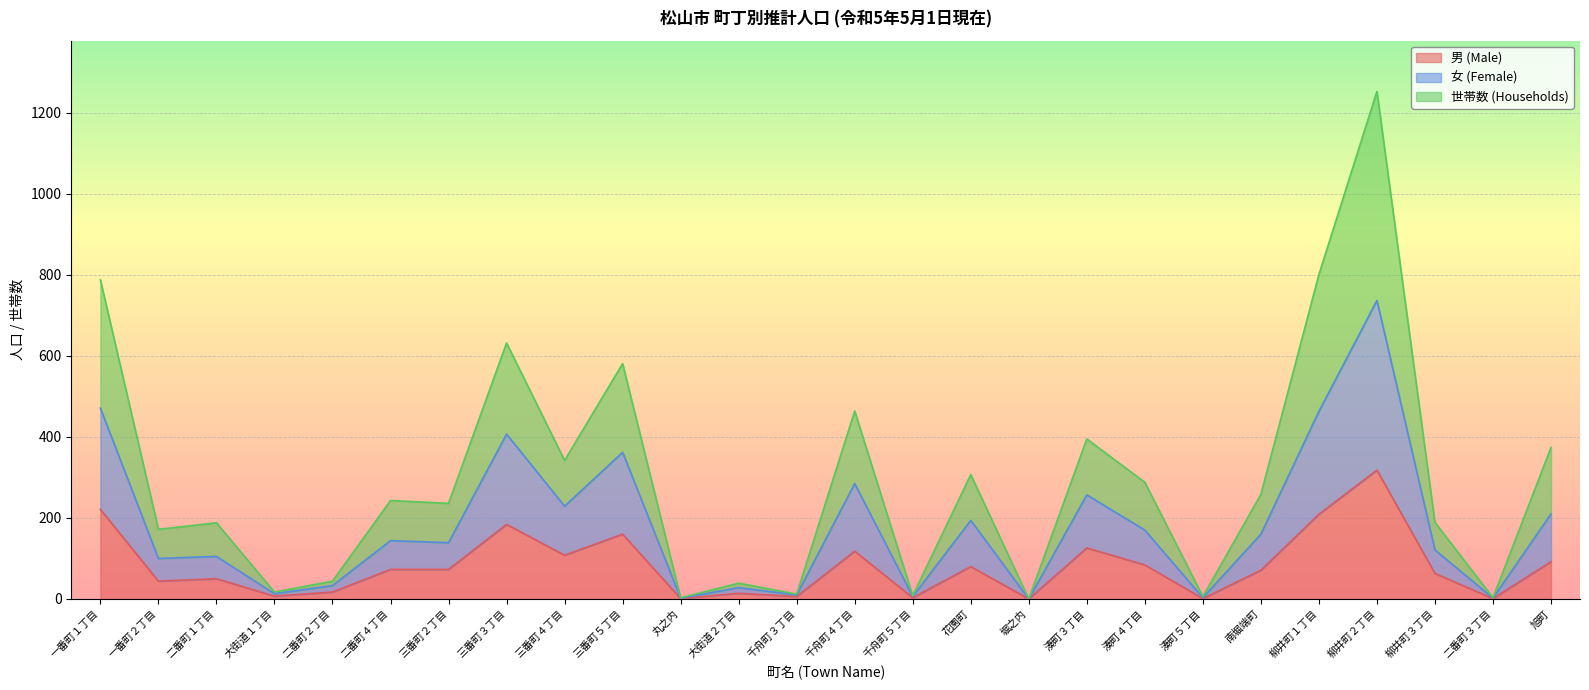

Reading right to left, transcribe all the data shown in this chart.

男 (Male): 旭町=92	二番町３丁目=1	柳井町３丁目=63	柳井町２丁目=318	柳井町１丁目=209	南堀端町=71	湊町５丁目=1	湊町４丁目=84	湊町３丁目=126	堀之内=0	花園町=80	千舟町５丁目=3	千舟町４丁目=118	千舟町３丁目=6	大街道２丁目=14	丸之内=1	三番町５丁目=160	三番町４丁目=108	三番町３丁目=184	三番町２丁目=73	二番町４丁目=73	二番町２丁目=17	大街道１丁目=7	二番町１丁目=50	一番町２丁目=44	一番町１丁目=221
女 (Female): 旭町=210	二番町３丁目=2	柳井町３丁目=121	柳井町２丁目=737	柳井町１丁目=463	南堀端町=160	湊町５丁目=3	湊町４丁目=170	湊町３丁目=257	堀之内=0	花園町=194	千舟町５丁目=6	千舟町４丁目=285	千舟町３丁目=10	大街道２丁目=28	丸之内=2	三番町５丁目=362	三番町４丁目=229	三番町３丁目=407	三番町２丁目=139	二番町４丁目=144	二番町２丁目=33	大街道１丁目=13	二番町１丁目=105	一番町２丁目=100	一番町１丁目=471
世帯数 (Households): 旭町=374	二番町３丁目=3	柳井町３丁目=189	柳井町２丁目=1253	柳井町１丁目=801	南堀端町=258	湊町５丁目=6	湊町４丁目=288	湊町３丁目=395	堀之内=0	花園町=307	千舟町５丁目=8	千舟町４丁目=464	千舟町３丁目=12	大街道２丁目=39	丸之内=3	三番町５丁目=581	三番町４丁目=342	三番町３丁目=632	三番町２丁目=236	二番町４丁目=243	二番町２丁目=44	大街道１丁目=17	二番町１丁目=188	一番町２丁目=172	一番町１丁目=788